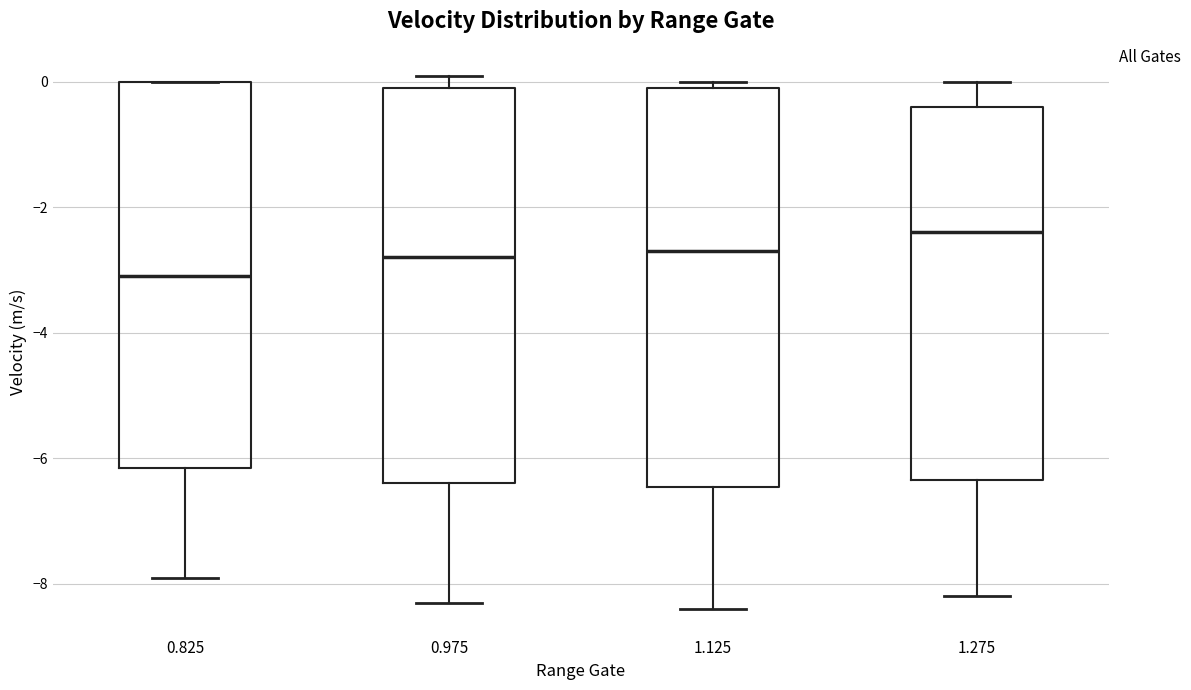

Reading left to right, read every box against the y-axis: the position of its median line, the range the box covers, and the ends of its whiskers. The values are not printed on the chart, so give them approximately, as read against the axis.

0.825: median -3.0, box -6.2 to 0.0, whiskers -7.8 to 0.0
0.975: median -2.8, box -6.4 to 0.0, whiskers -8.2 to 0.2
1.125: median -2.6, box -6.4 to 0.0, whiskers -8.4 to 0.0 (just above the box's upper edge)
1.275: median -2.4, box -6.4 to -0.4, whiskers -8.2 to 0.0